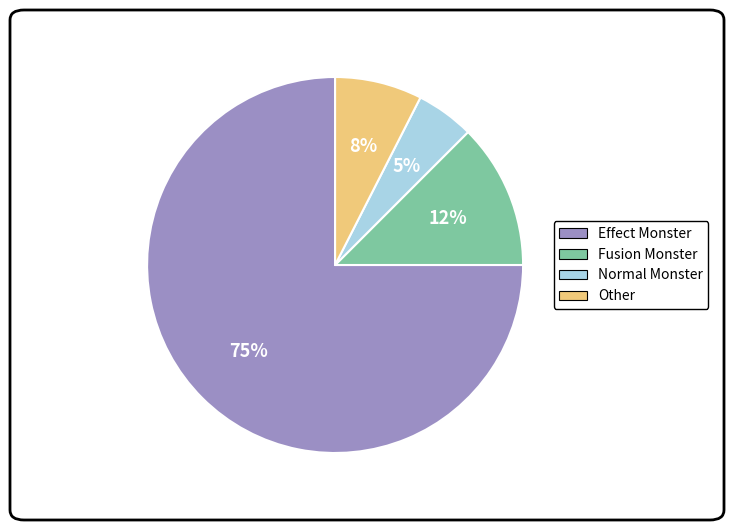

Which slice is the largest?

Effect Monster